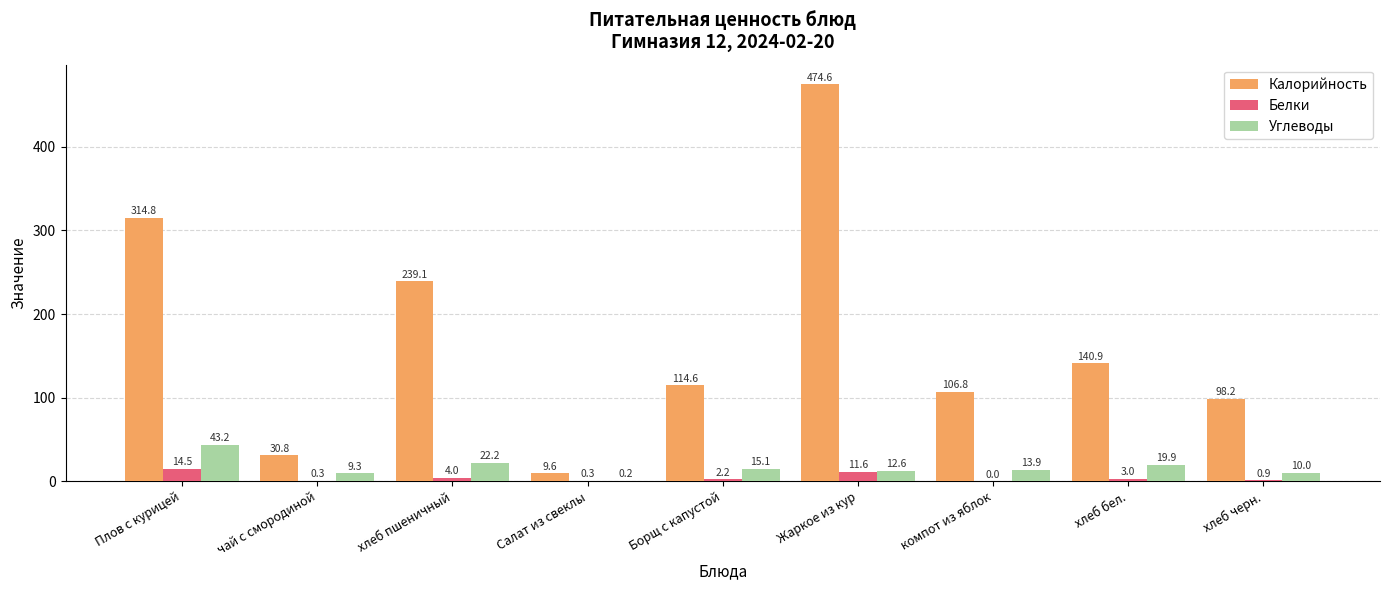

Which category has the highest value across all series?

Жаркое из кур